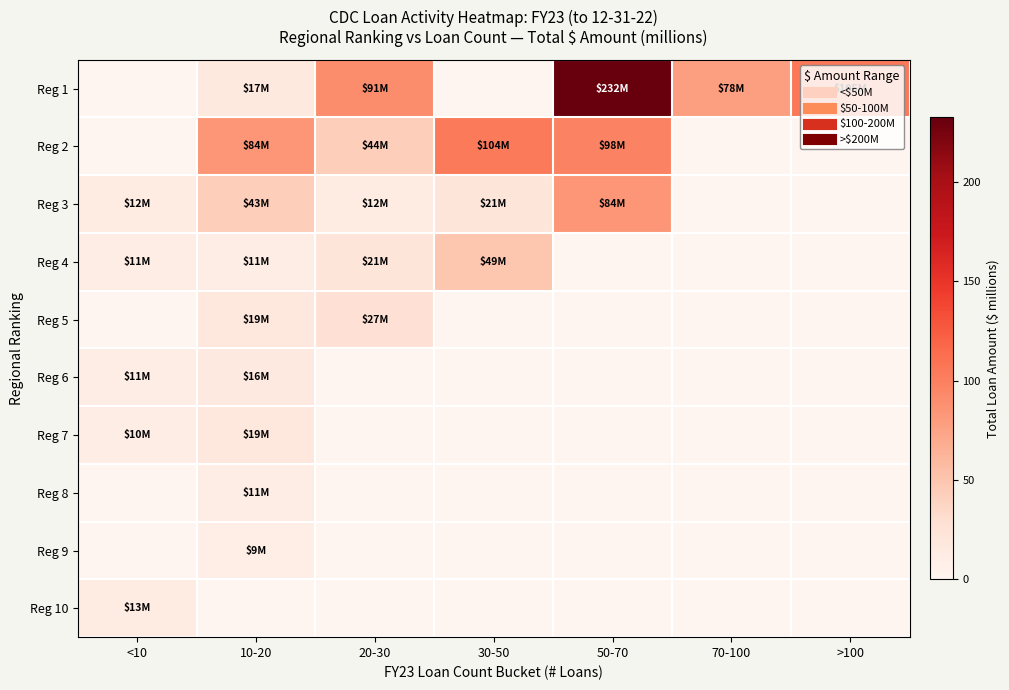

Reading left to right, list all the values displayed in this chart.

Reg 1: <10=0.0	10-20=16.8	20-30=91.0	30-50=0.0	50-70=232.4	70-100=78.1	>100=105.3
Reg 2: <10=0.0	10-20=84.1	20-30=43.5	30-50=103.6	50-70=98.4	70-100=0.0	>100=0.0
Reg 3: <10=12.3	10-20=43.2	20-30=12.5	30-50=21.0	50-70=84.4	70-100=0.0	>100=0.0
Reg 4: <10=11.1	10-20=10.7	20-30=21.2	30-50=49.4	50-70=0.0	70-100=0.0	>100=0.0
Reg 5: <10=0.0	10-20=18.8	20-30=26.8	30-50=0.0	50-70=0.0	70-100=0.0	>100=0.0
Reg 6: <10=10.9	10-20=15.7	20-30=0.0	30-50=0.0	50-70=0.0	70-100=0.0	>100=0.0
Reg 7: <10=10.3	10-20=19.4	20-30=0.0	30-50=0.0	50-70=0.0	70-100=0.0	>100=0.0
Reg 8: <10=0.0	10-20=11.4	20-30=0.0	30-50=0.0	50-70=0.0	70-100=0.0	>100=0.0
Reg 9: <10=0.0	10-20=9.3	20-30=0.0	30-50=0.0	50-70=0.0	70-100=0.0	>100=0.0
Reg 10: <10=12.6	10-20=0.0	20-30=0.0	30-50=0.0	50-70=0.0	70-100=0.0	>100=0.0